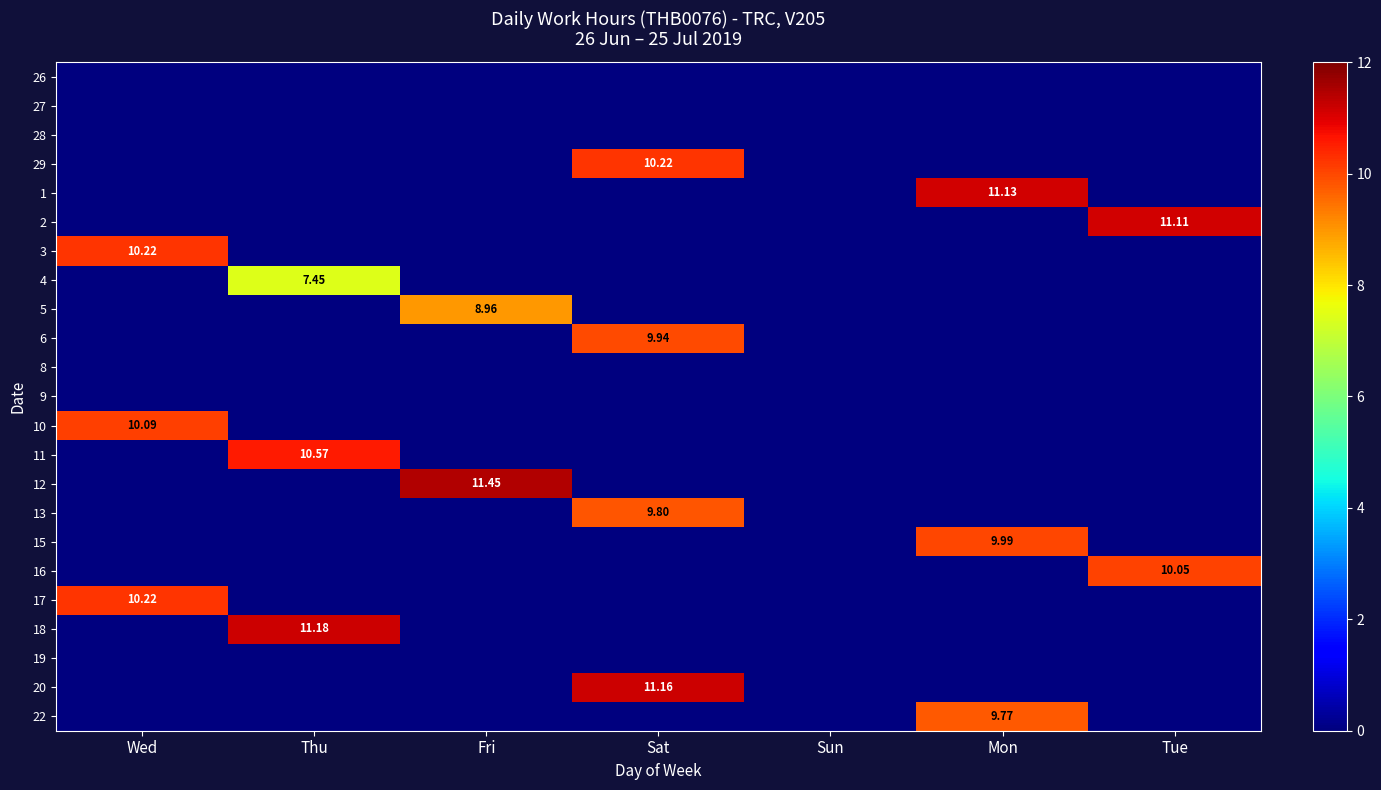

Is it true that 22 equals 0.0 at Thu?

True